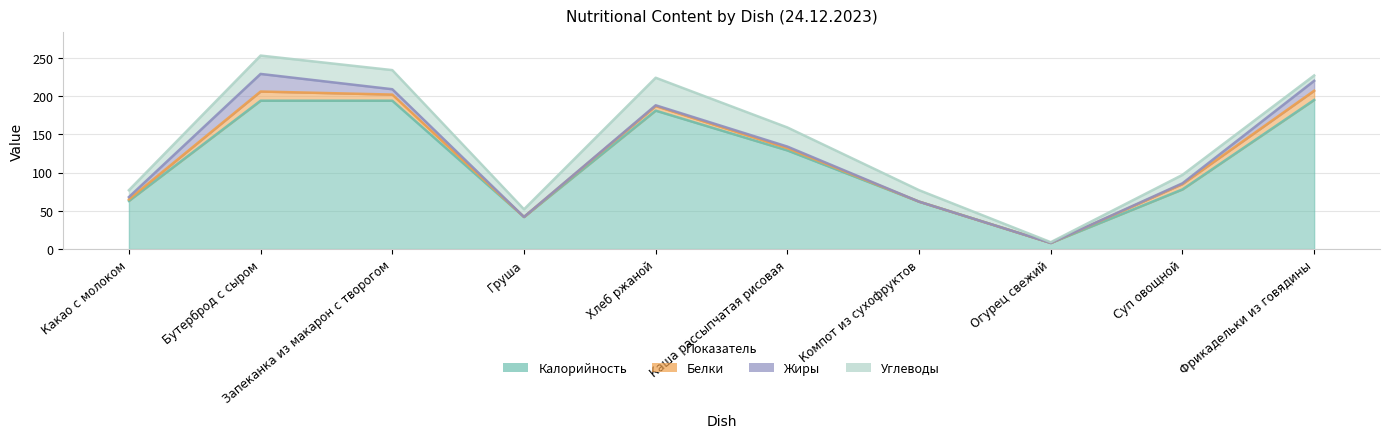

What is the value of the Жиры point at the 1st from the left?

3